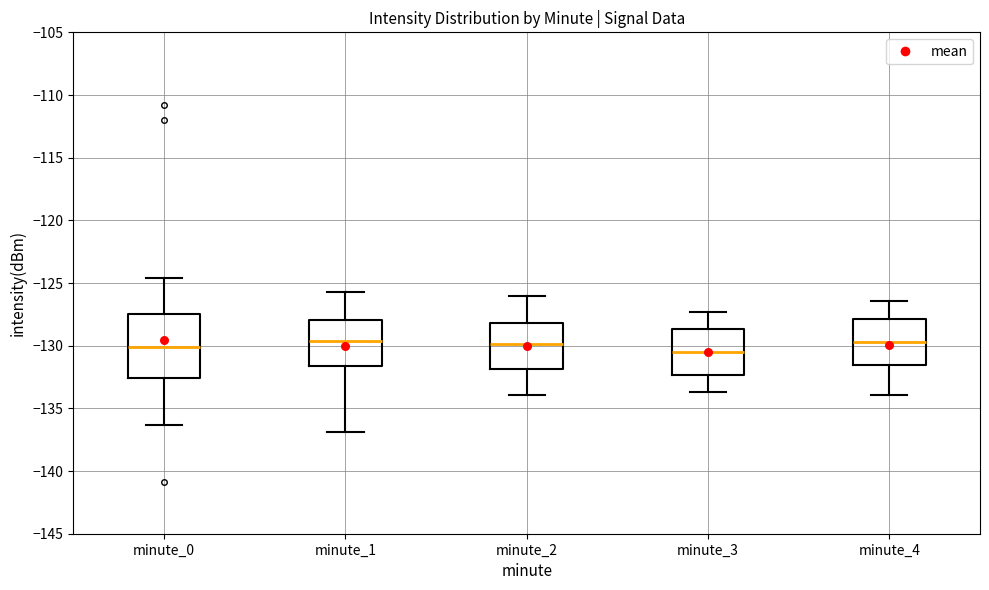

Reading left to right, transcribe this box plot: for each box, give where its median line is, the range the box spans, and where its two whiskers end, as read against the y-axis. The values are not printed on the chart, so give them approximately, as read against the axis.

minute_0: median -130.0, box -132.5 to -127.5, whiskers -136.5 to -124.5
minute_1: median -129.5, box -131.5 to -128.0, whiskers -137.0 to -125.5
minute_2: median -130.0, box -132.0 to -128.0, whiskers -134.0 to -126.0
minute_3: median -130.5, box -132.5 to -128.5, whiskers -133.5 to -127.5
minute_4: median -129.5, box -131.5 to -128.0, whiskers -134.0 to -126.5